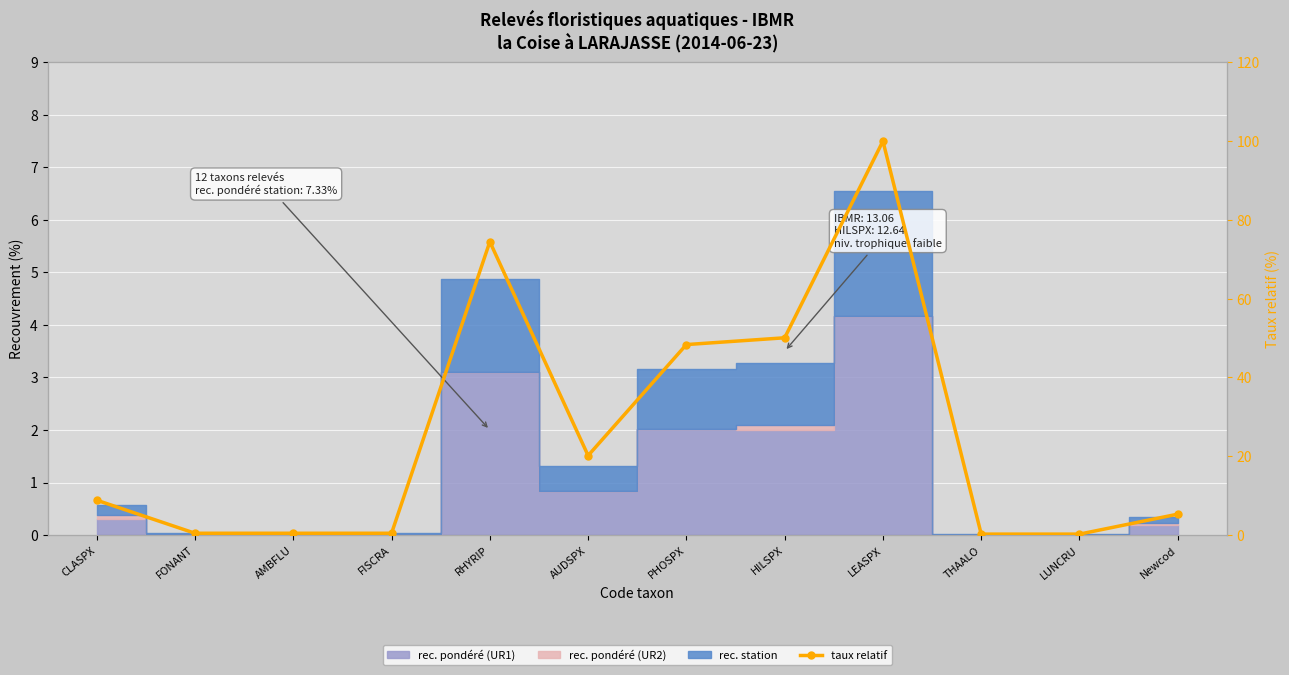

Is it true that the value at LEASPX is 161.3?

False